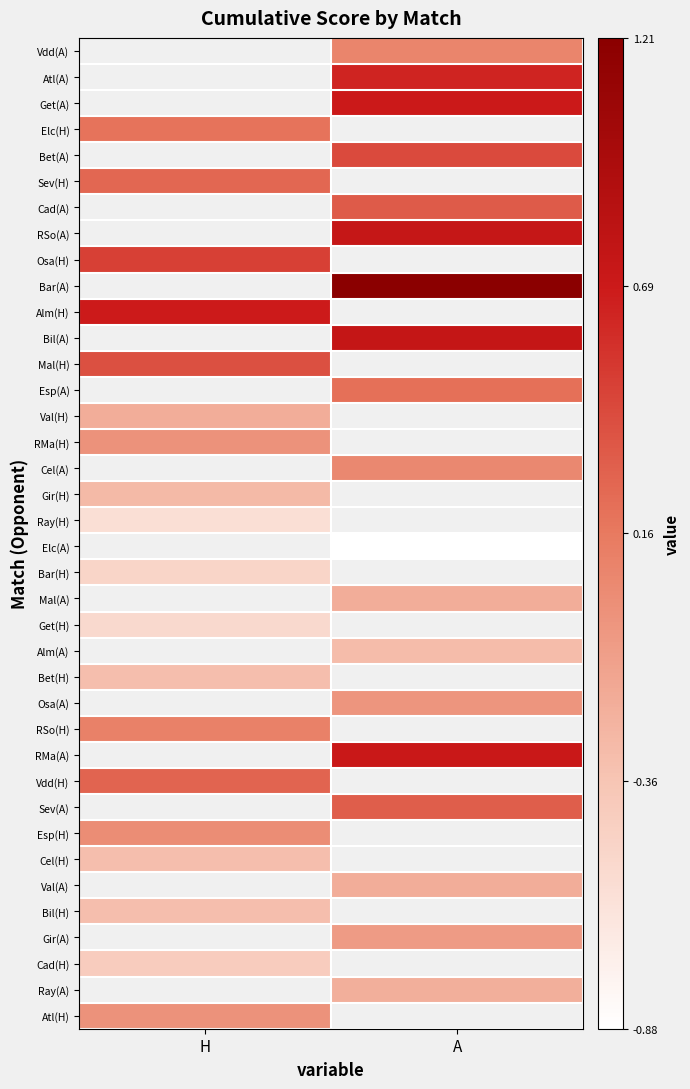

Which category has the lowest value in the Ray(A) series?

H